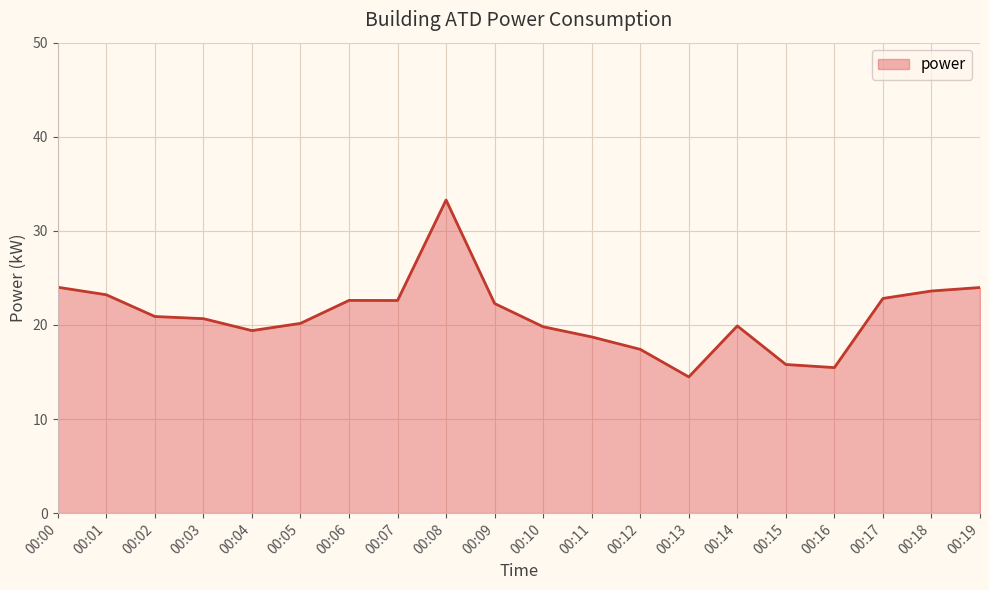

Which has a higher value, 00:10 or 00:04?

00:10